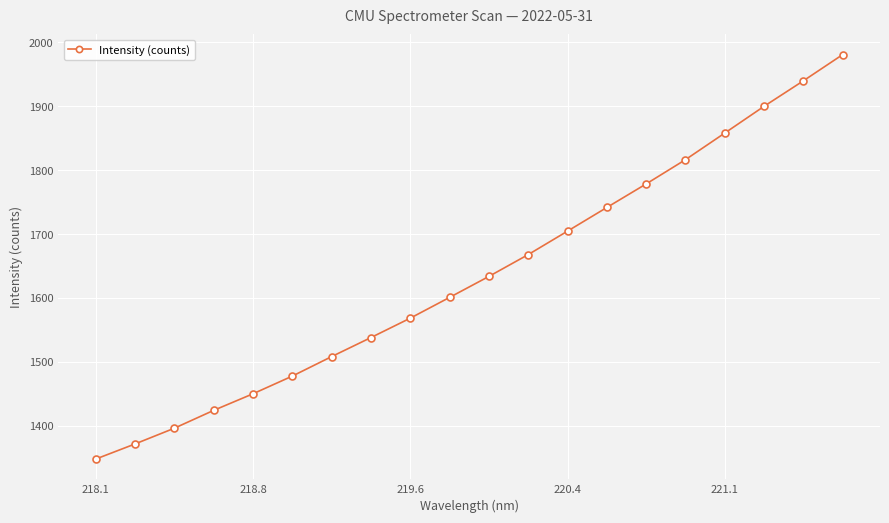

What is the value of the 16th point from the left?

1816.4